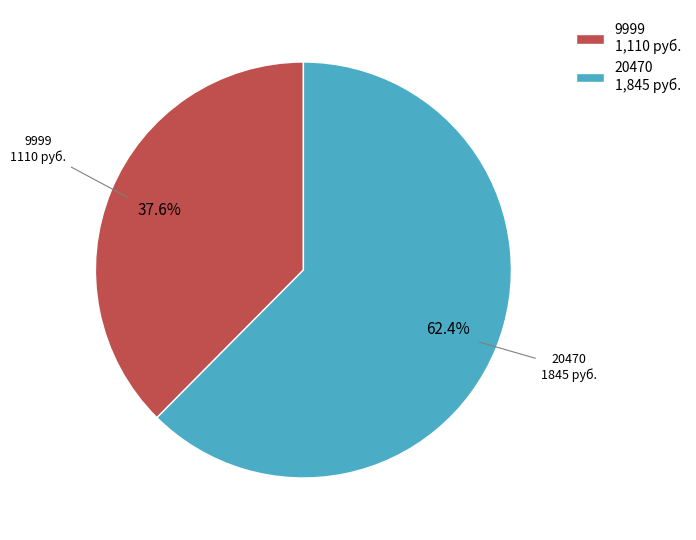

Approximately how many times larger is the value at 20470 1,845 руб. compared to 9999 1,110 руб.?

1.7